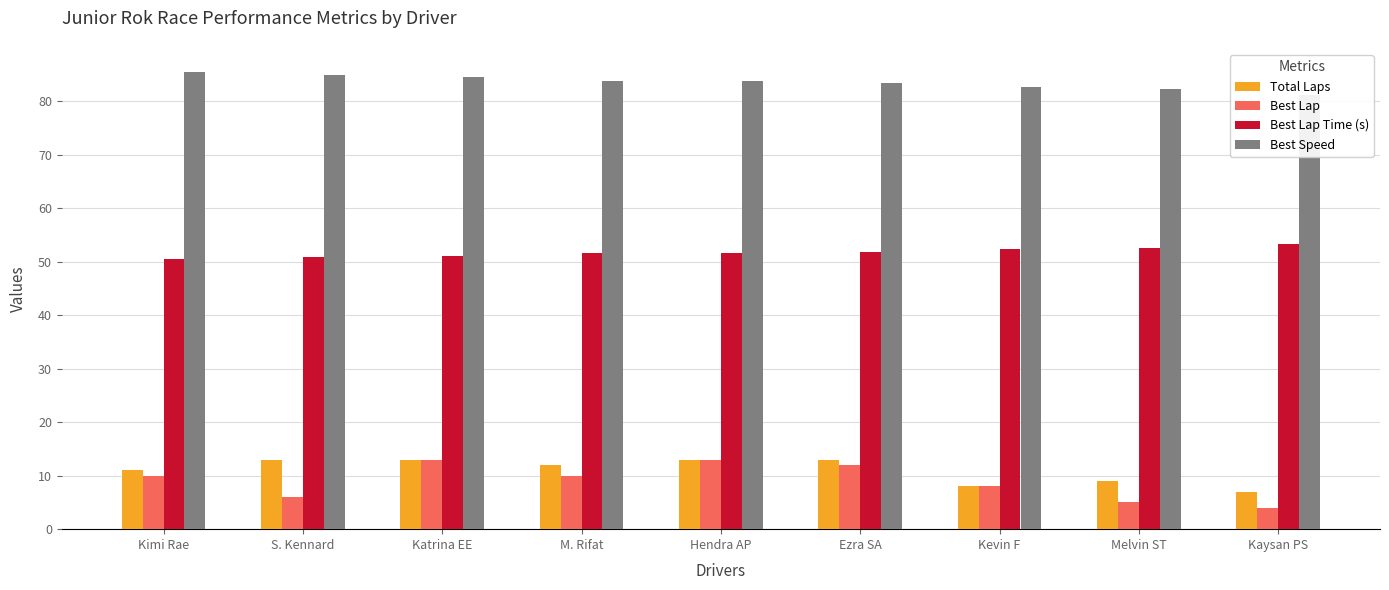

At which category is the sum across all series the highest?

Katrina EE